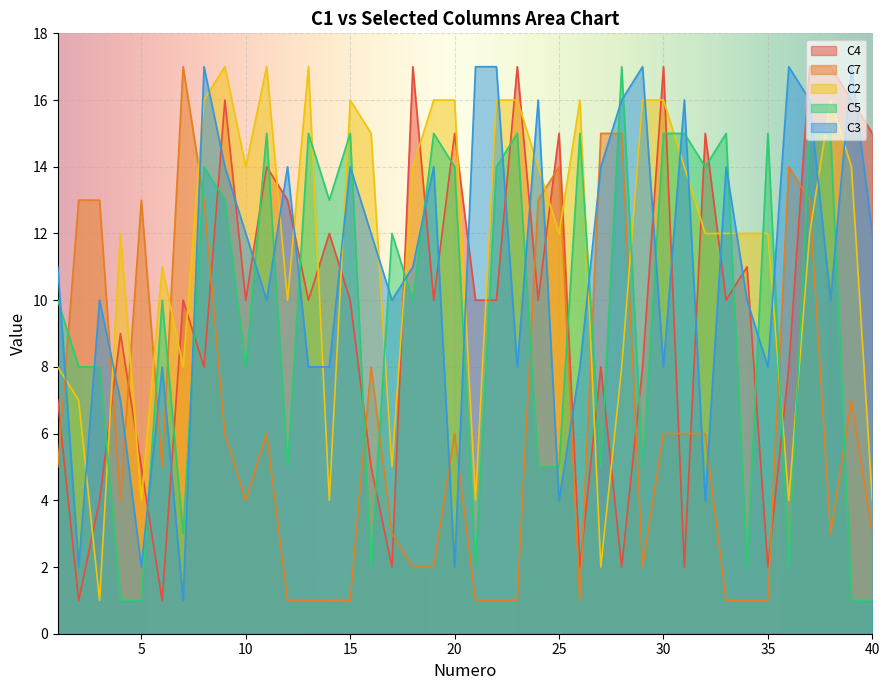

Rank the series at 17 from lowest to highest value.

C4, C7, C2, C3, C5